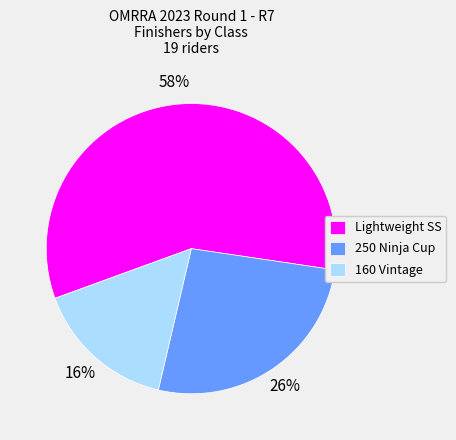

Which has a higher value, Lightweight SS or 250 Ninja Cup?

Lightweight SS